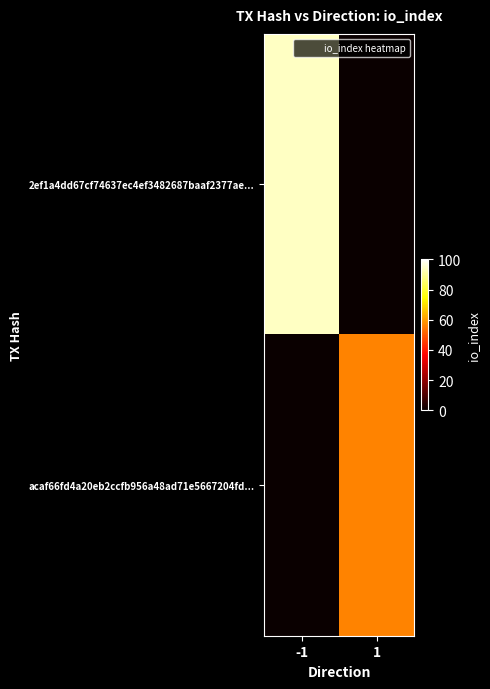

List the series in order of their overall mean, lowest first.

acaf66fd4a20eb2ccfb956a48ad71e5667204fd..., 2ef1a4dd67cf74637ec4ef3482687baaf2377ae...